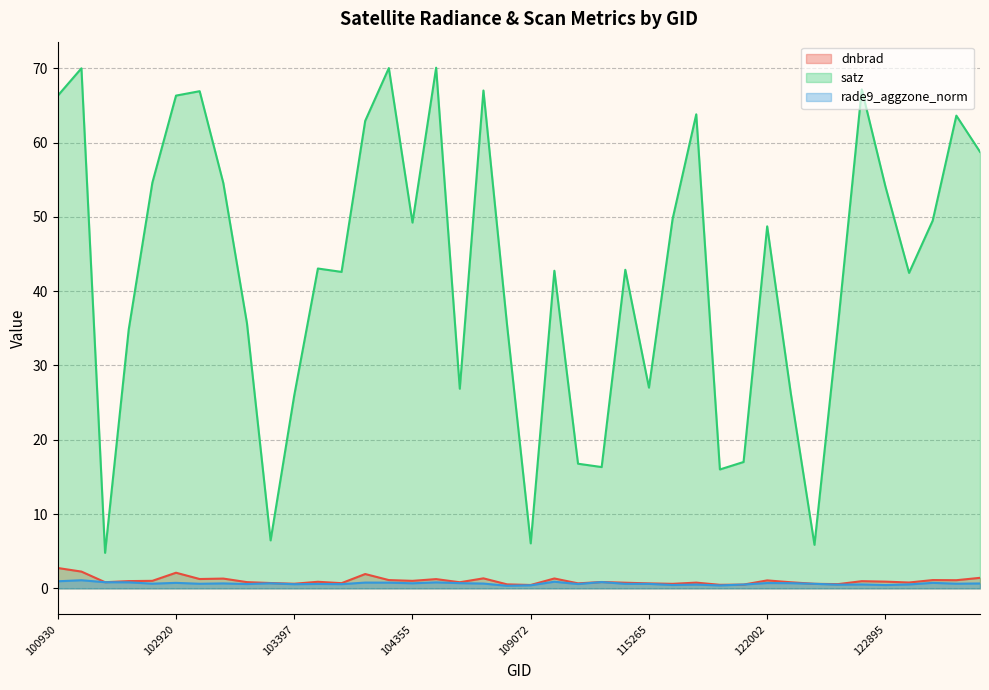

Reading right to left, list all the values displayed in this chart.

dnbrad: 1.4	1.1	1.1	0.8	0.9	1.0	0.6	0.6	0.8	1.1	0.5	0.5	0.8	0.6	0.7	0.8	0.9	0.7	1.3	0.5	0.5	1.3	0.8	1.2	1.0	1.1	1.9	0.7	0.9	0.6	0.7	0.8	1.3	1.3	2.1	1.0	1.0	0.8	2.3	2.7
satz: 58.8	63.6	49.5	42.5	54.1	67.2	35.6	5.9	26.2	48.7	17.0	16.0	63.8	49.7	27.0	42.9	16.3	16.8	42.7	6.1	35.4	67.0	26.9	70.1	49.2	70.0	62.9	42.6	43.0	26.0	6.5	35.7	54.6	66.9	66.3	54.6	34.8	4.8	70.0	66.3
rade9_aggzone_norm: 0.7	0.6	0.7	0.5	0.4	0.5	0.5	0.6	0.7	0.7	0.5	0.4	0.5	0.5	0.6	0.6	0.8	0.6	0.9	0.4	0.3	0.6	0.7	0.8	0.7	0.8	0.8	0.6	0.6	0.6	0.7	0.6	0.7	0.6	0.7	0.6	0.8	0.8	1.1	1.0